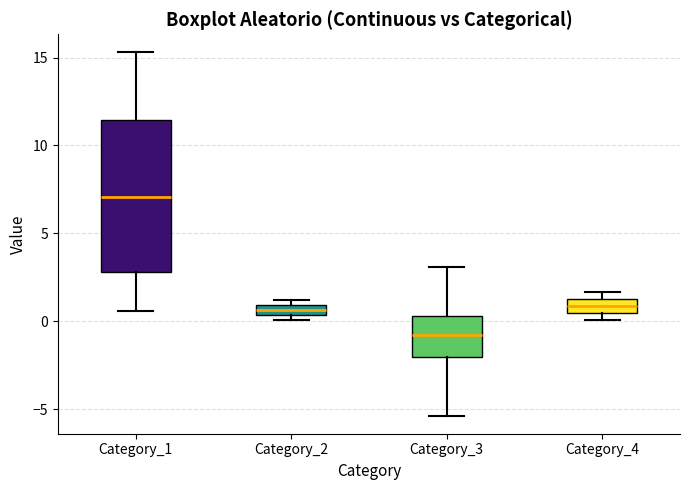

Comparing the boxes themselves (not the whiskers), which one is the tallest?

Category_1